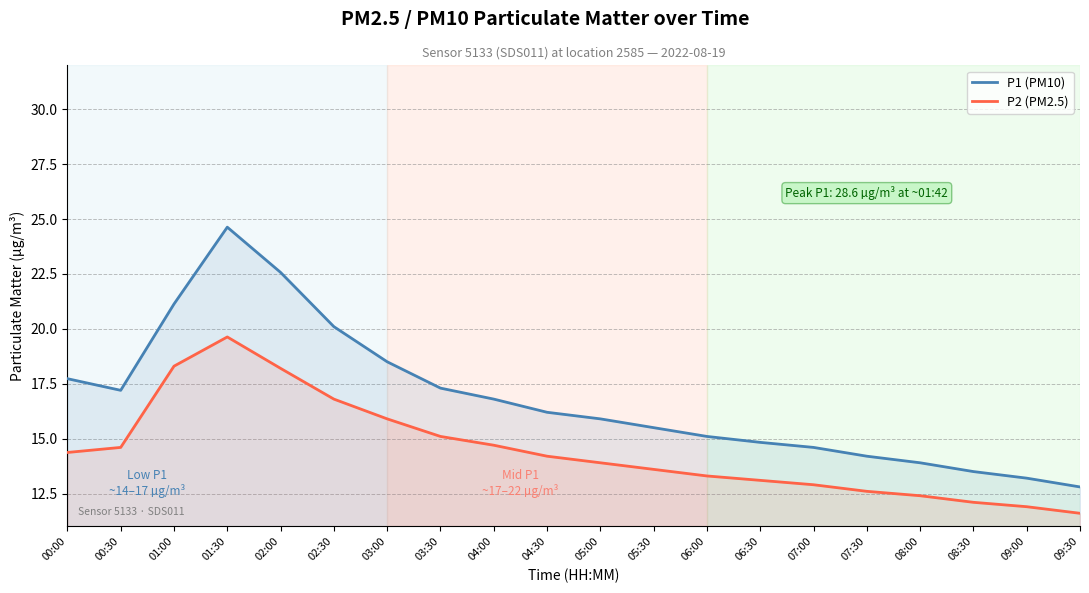

Reading right to left, list all the values displayed in this chart.

P1 (PM10): 12.8	13.2	13.5	13.9	14.2	14.6	14.8	15.1	15.5	15.9	16.2	16.8	17.3	18.5	20.1	22.6	24.6	21.1	17.2	17.7
P2 (PM2.5): 11.6	11.9	12.1	12.4	12.6	12.9	13.1	13.3	13.6	13.9	14.2	14.7	15.1	15.9	16.8	18.2	19.6	18.3	14.6	14.4